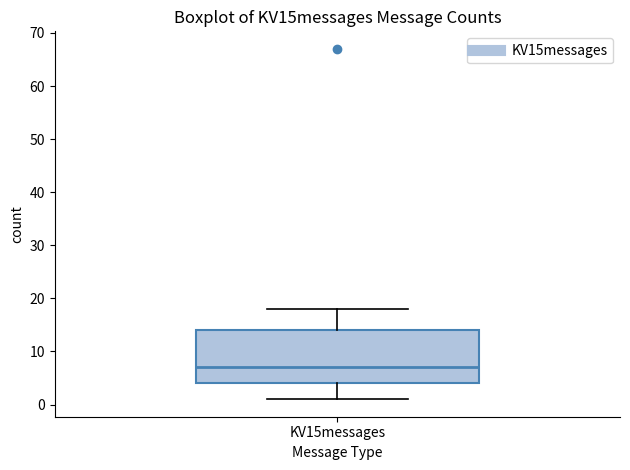

Transcribe this box plot: give where the median line is, the range the box spans, and where the two whiskers end, as read against the y-axis. The values are not printed on the chart, so give them approximately, as read against the axis.

median 7, box 4 to 14, whiskers 1 to 18